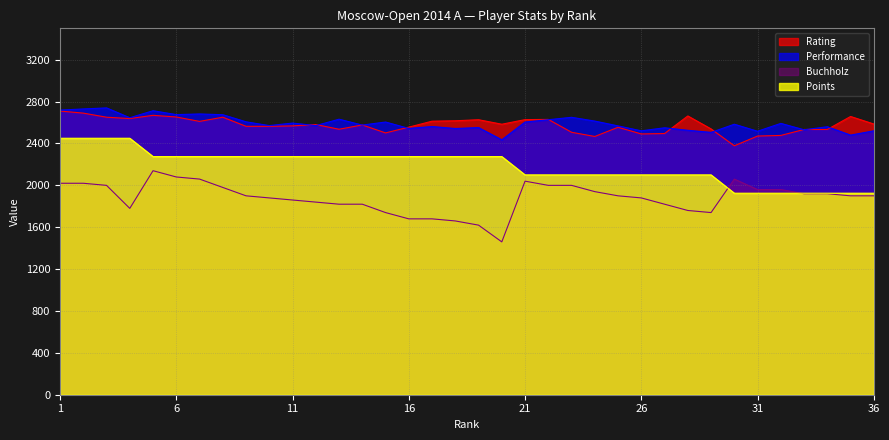

At which category does the chart reach its minimum across all series?

20